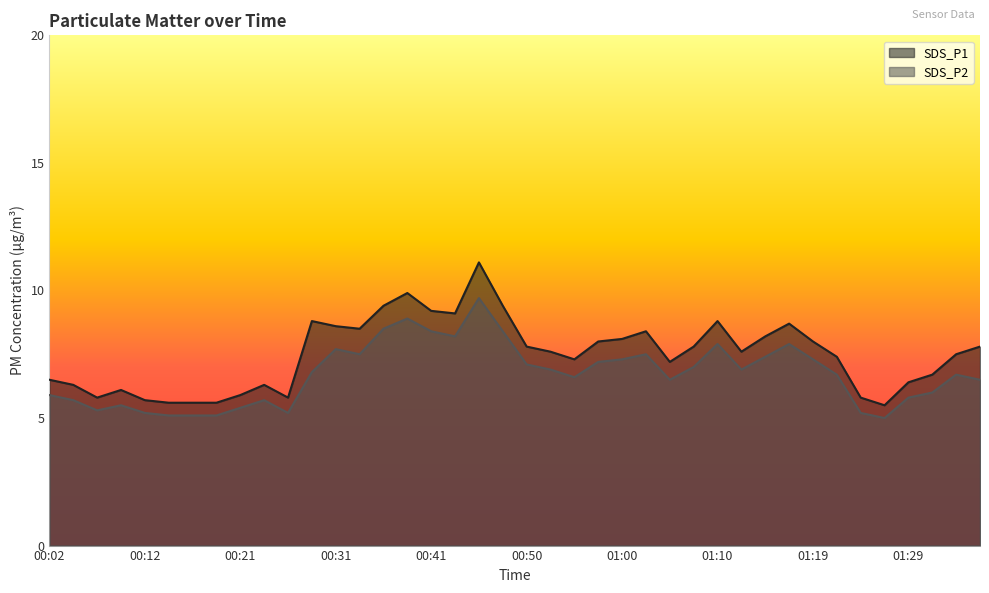

True or false: SDS_P1 has a value of 13.9 at 01:07.

False